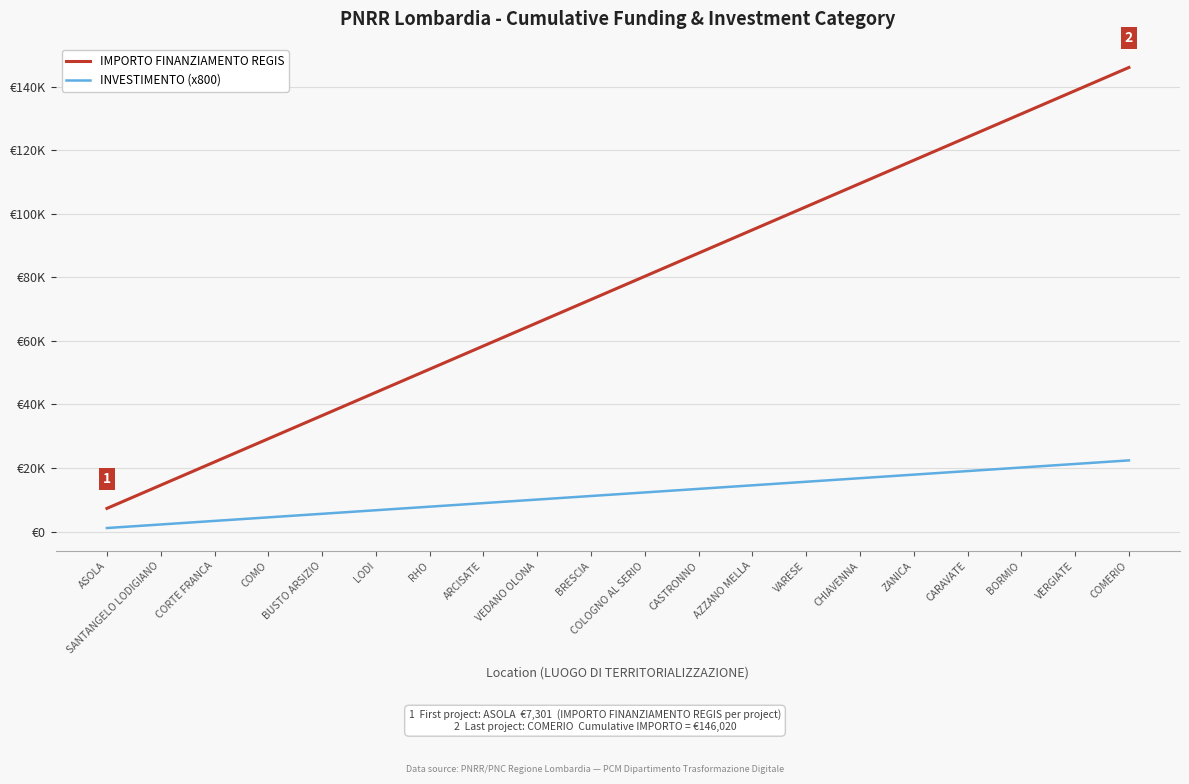

The value of IMPORTO FINANZIAMENTO REGIS at CASTRONNO is 141218.1. True or false?

False